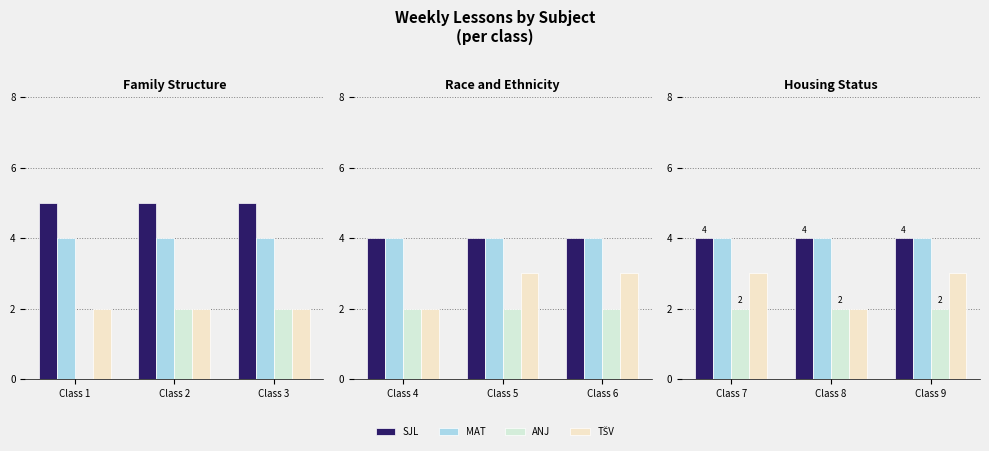

What is the lowest value of the SJL series?

4